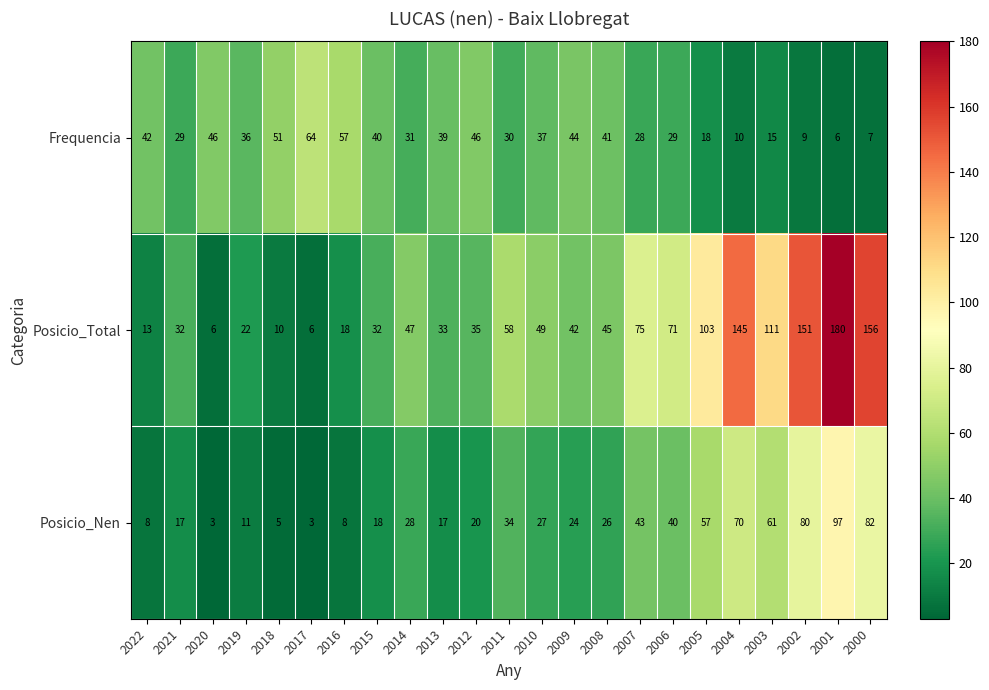

At which label is Posicio_Total closest to 93?

2005